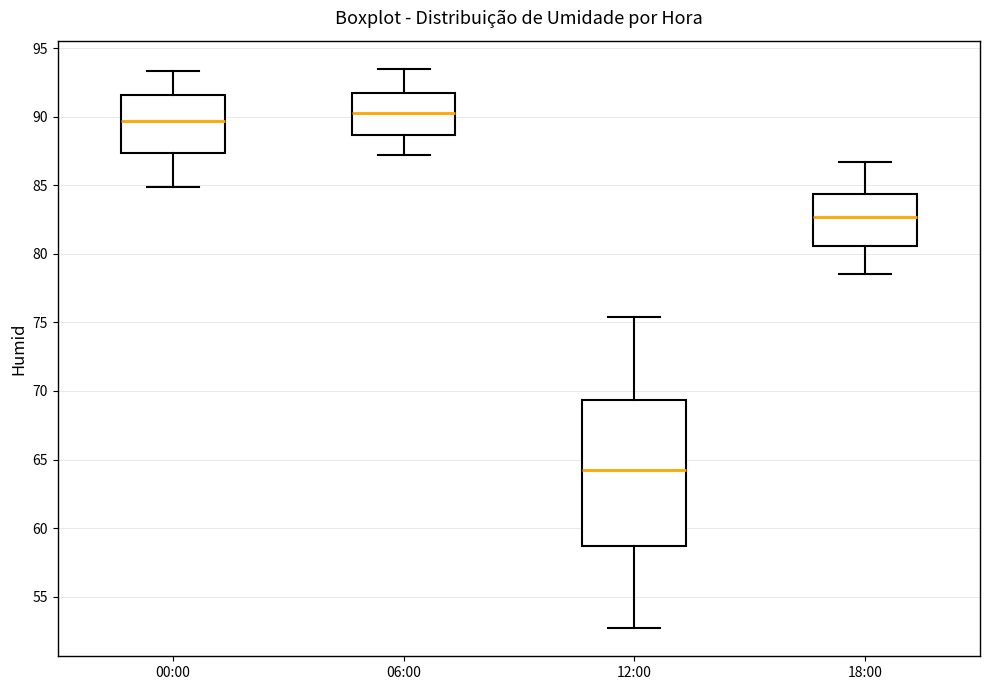

Reading left to right, transcribe this box plot: for each box, give where its median line is, the range the box spans, and where its two whiskers end, as read against the y-axis. The values are not printed on the chart, so give them approximately, as read against the axis.

00:00: median 89.5, box 87.5 to 91.5, whiskers 85.0 to 93.5
06:00: median 90.5, box 88.5 to 92.0, whiskers 87.0 to 93.5
12:00: median 64.5, box 58.5 to 69.5, whiskers 52.5 to 75.5
18:00: median 82.5, box 80.5 to 84.5, whiskers 78.5 to 86.5